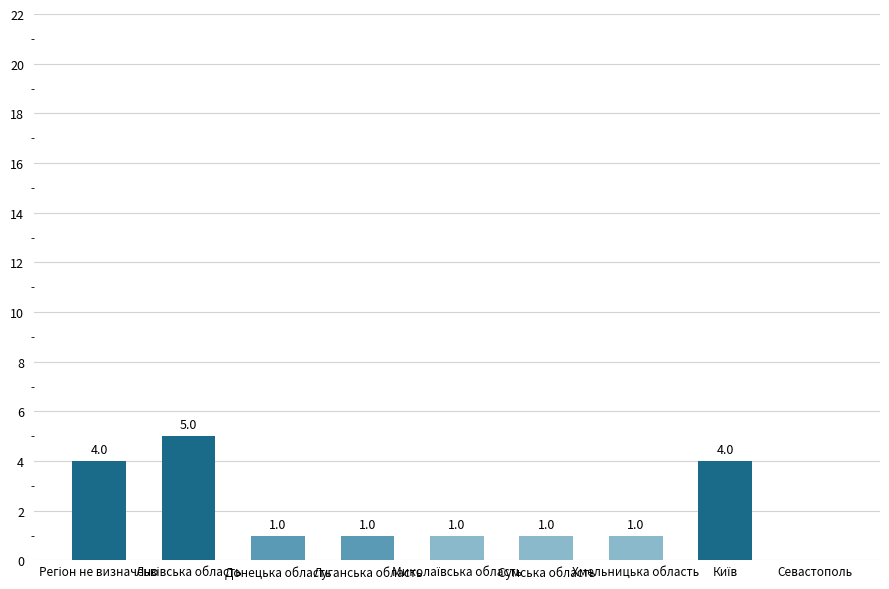

What is the greatest value displayed?

5